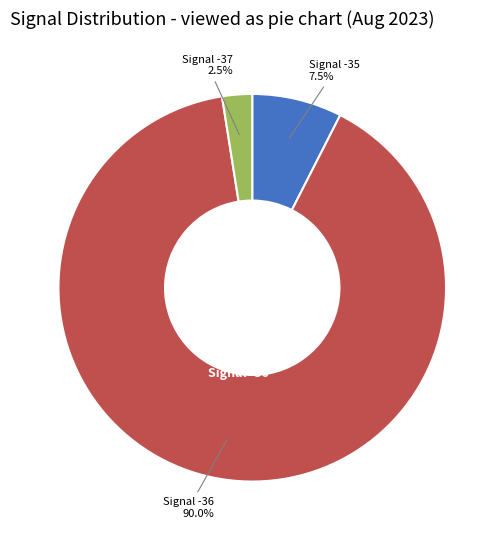

Is there a majority slice in this chart?

Yes